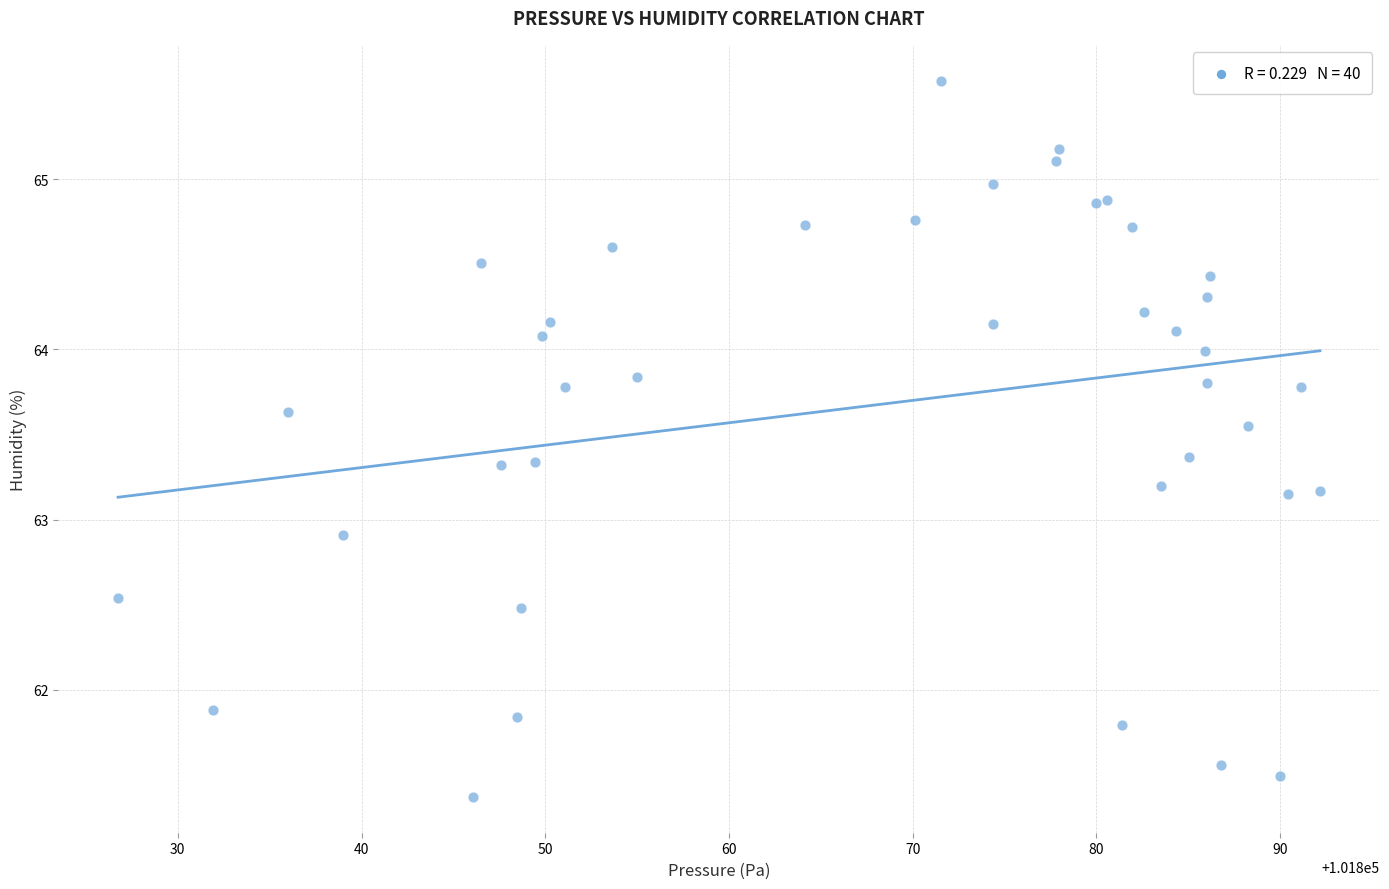

What Y value in the scatter plot is closest to 63?

62.9